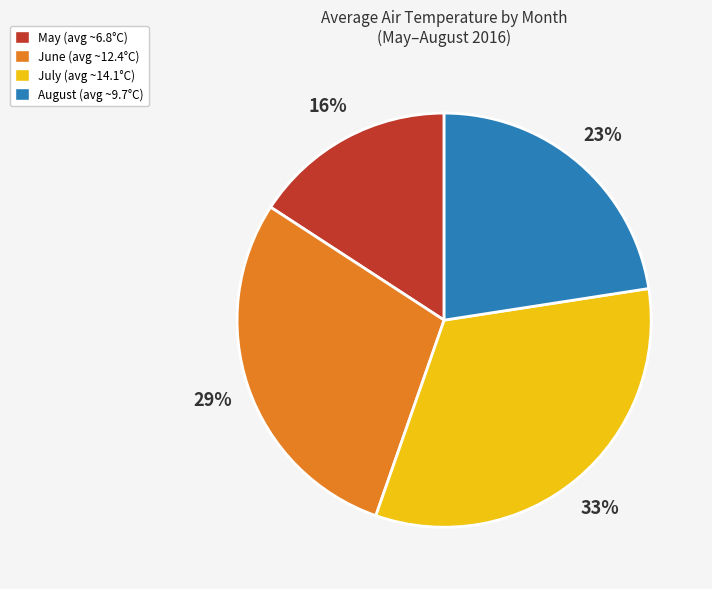

How many segments does this pie chart have?

4